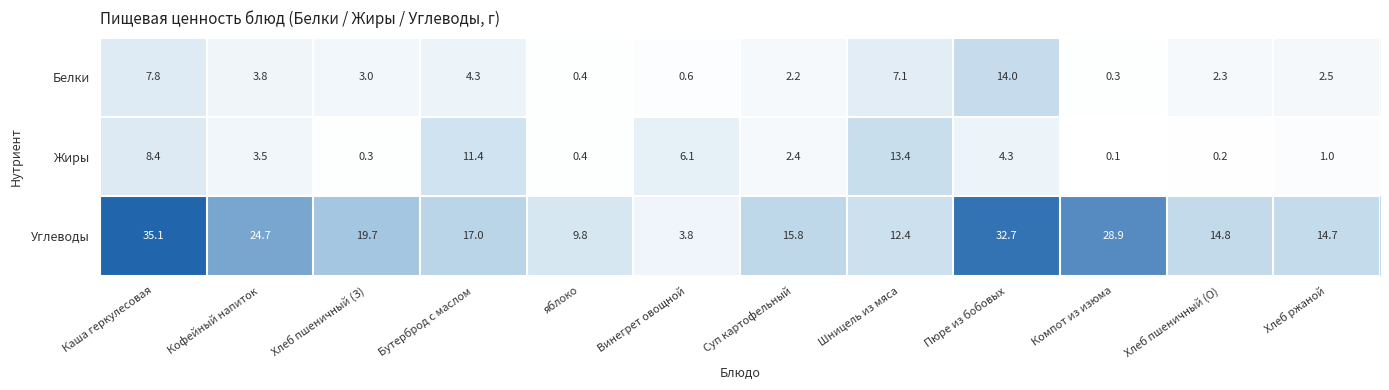

What is the total value across all series at Пюре из бобовых?

51.0